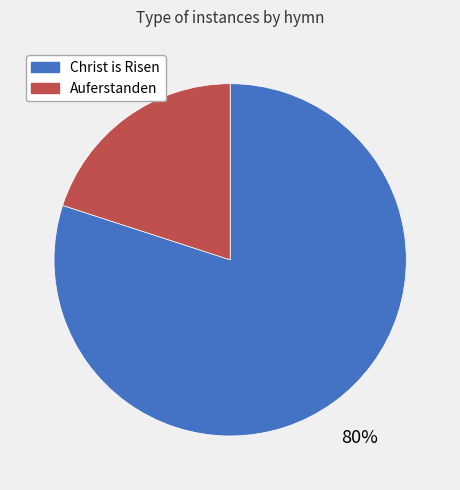

What percentage is the Christ is Risen slice, to the nearest percent?

80%